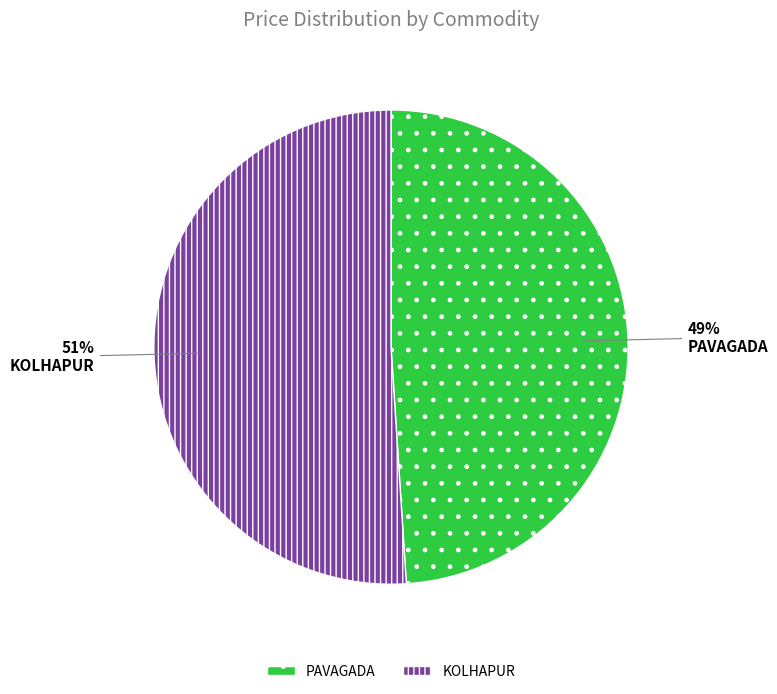

Which has a higher value, KOLHAPUR or PAVAGADA?

KOLHAPUR